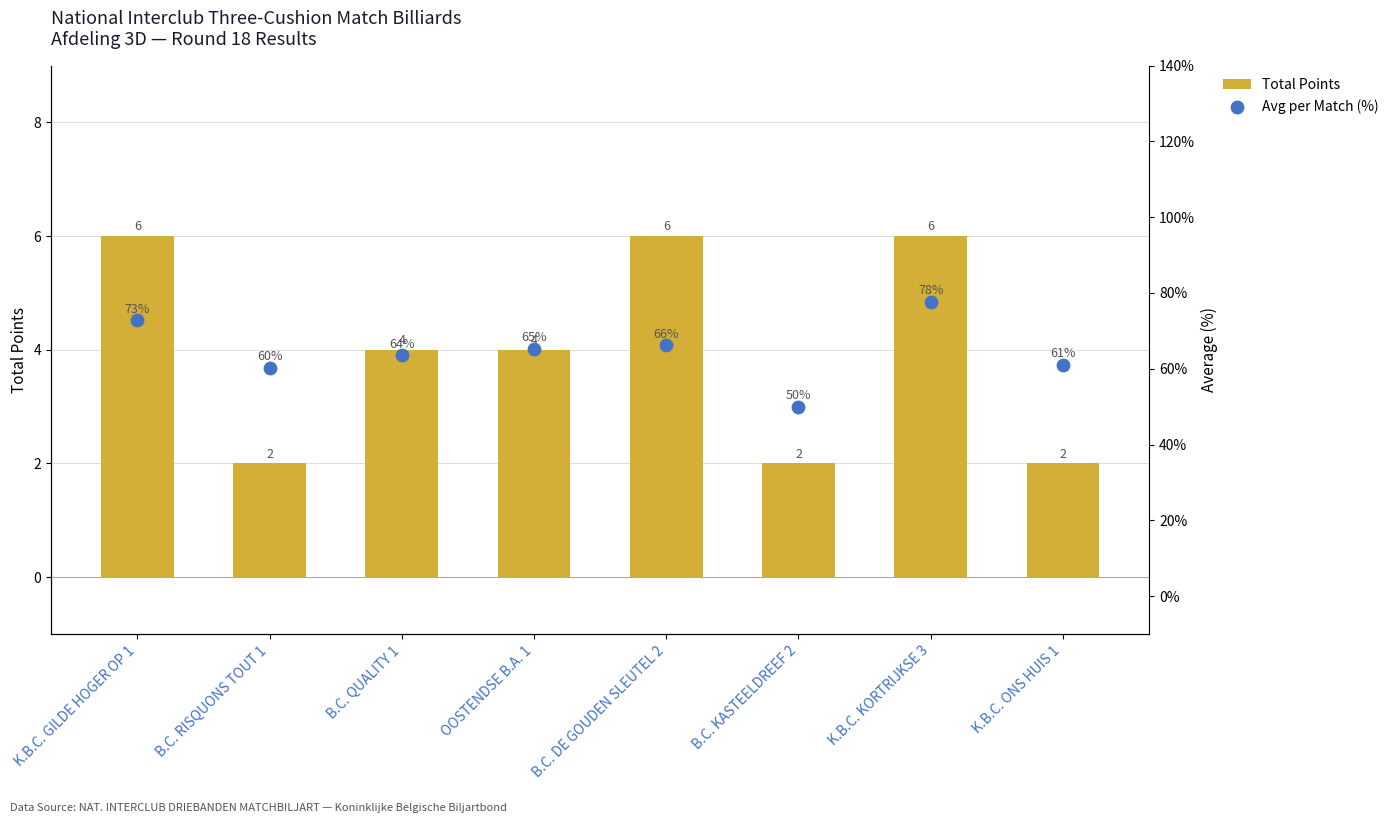

Which series reaches the minimum Y coordinate?

Avg per Match (%)